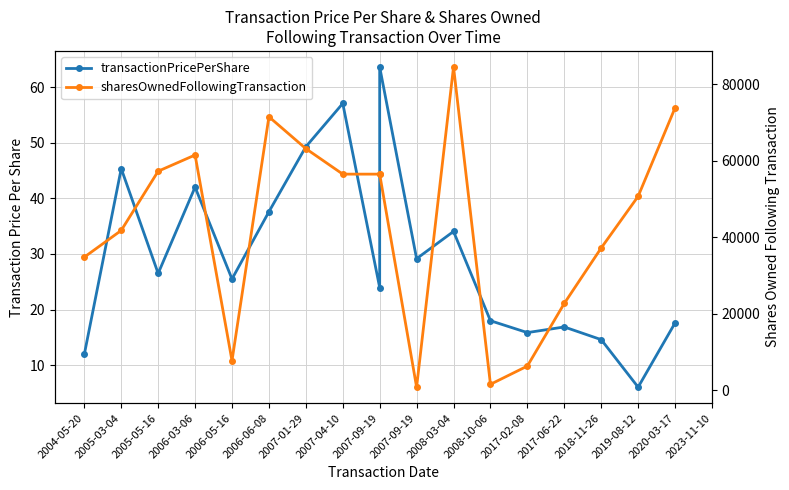

How many values in the sharesOwnedFollowingTransaction series are below 56458?

9